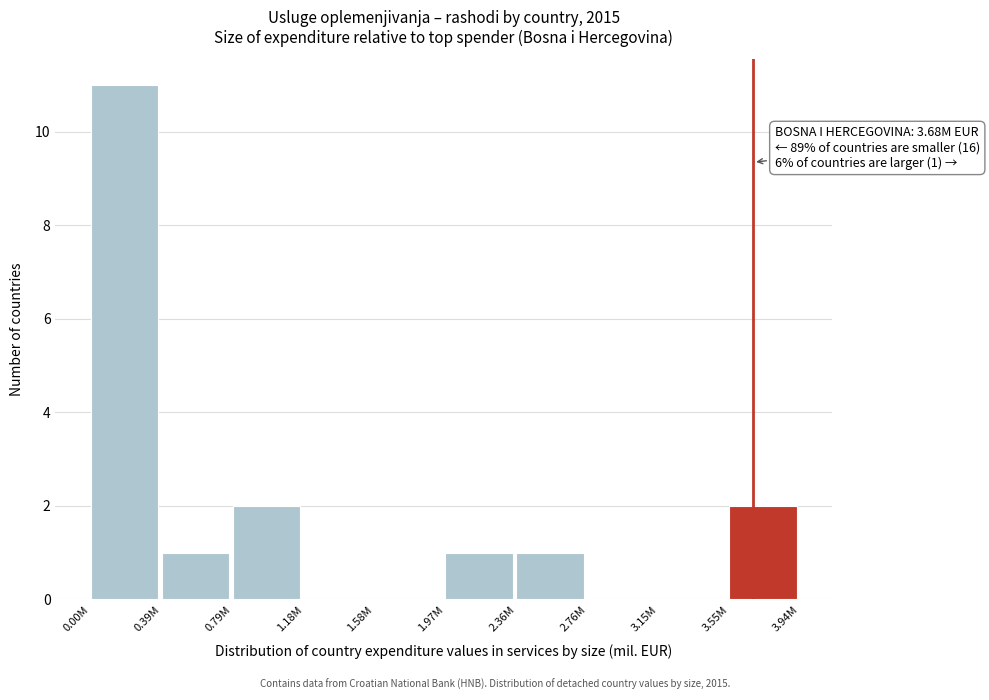

Reading left to right, extract all data points from this chart.

0.00M=11	0.39M=1	0.79M=2	1.18M=0	1.58M=0	1.97M=1	2.36M=1	2.76M=0	3.15M=0	3.55M=2